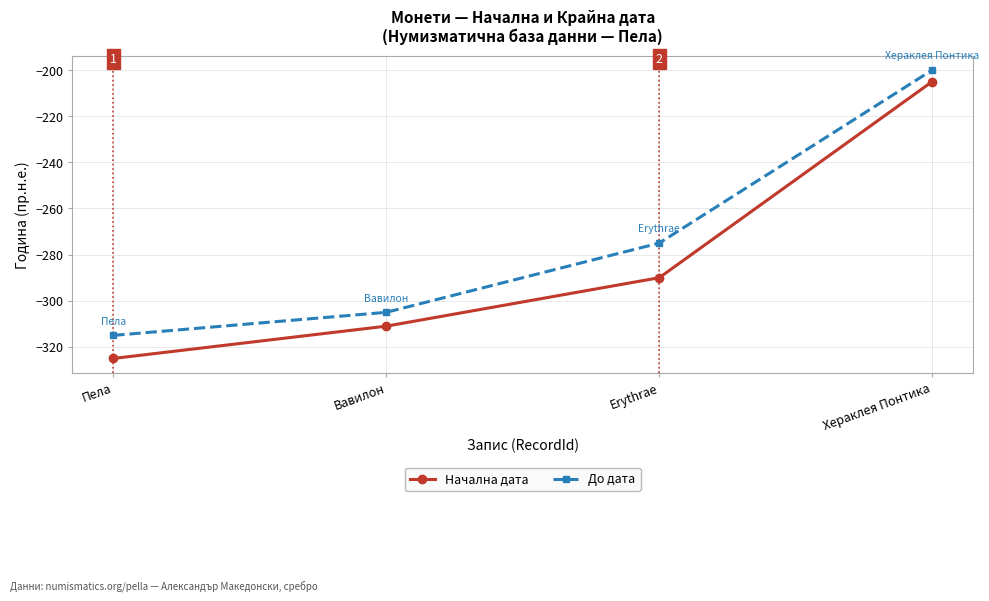

Is the value of Начална дата at Хераклея Понтика greater than the value of До дата at Erythrae?

Yes